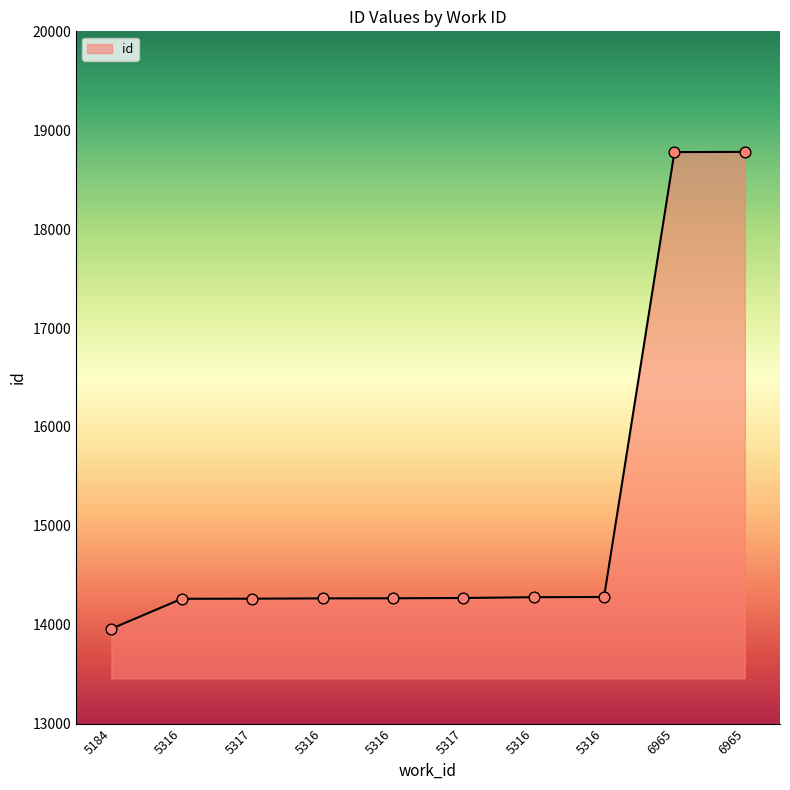

Is this an area chart (filled region under the line)?

Yes